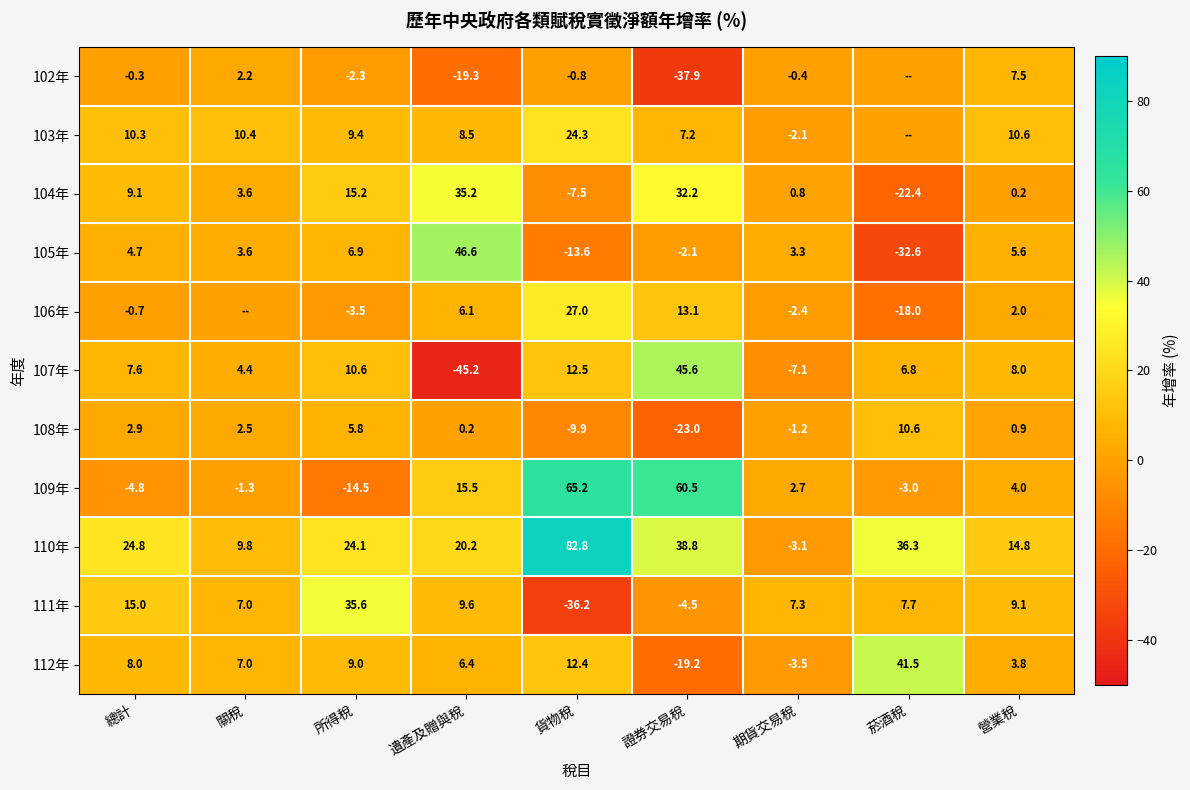

Rank the categories by 104年 value from lowest to highest.

菸酒稅, 貨物稅, 營業稅, 期貨交易稅, 關稅, 總計, 所得稅, 證券交易稅, 遺產及贈與稅